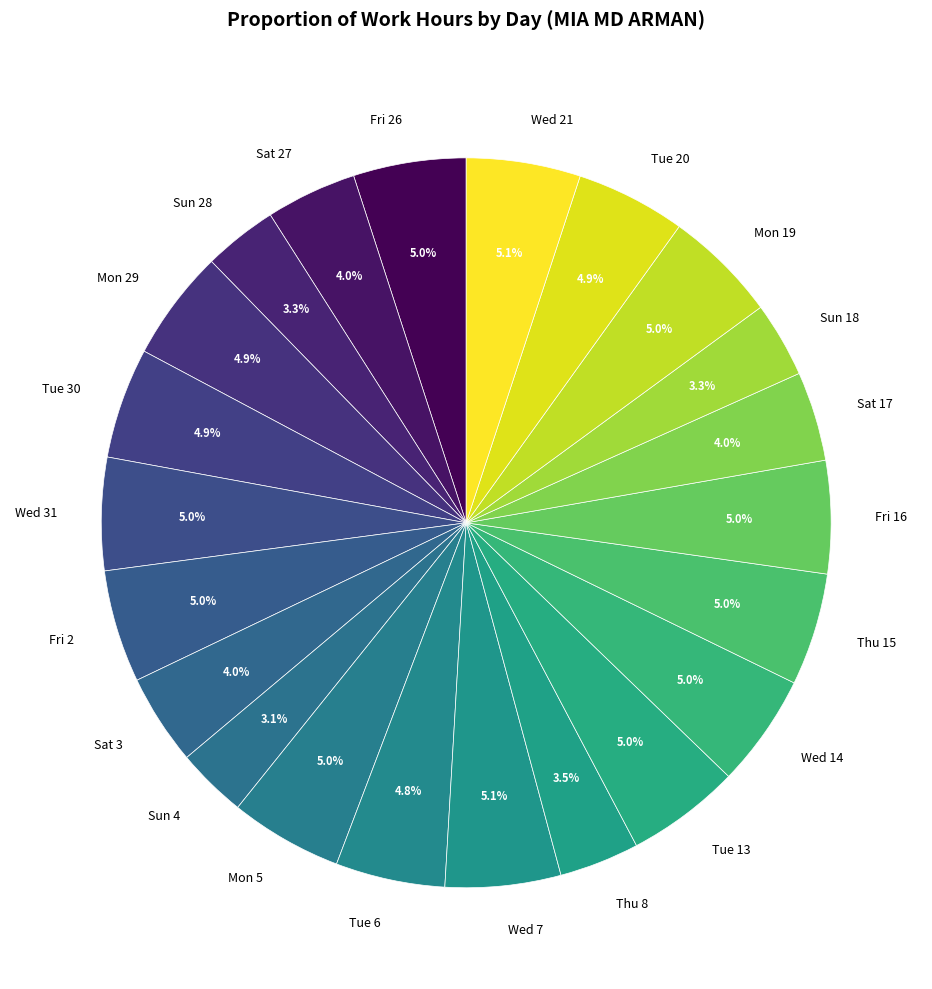

Does any single category account for the majority?

No